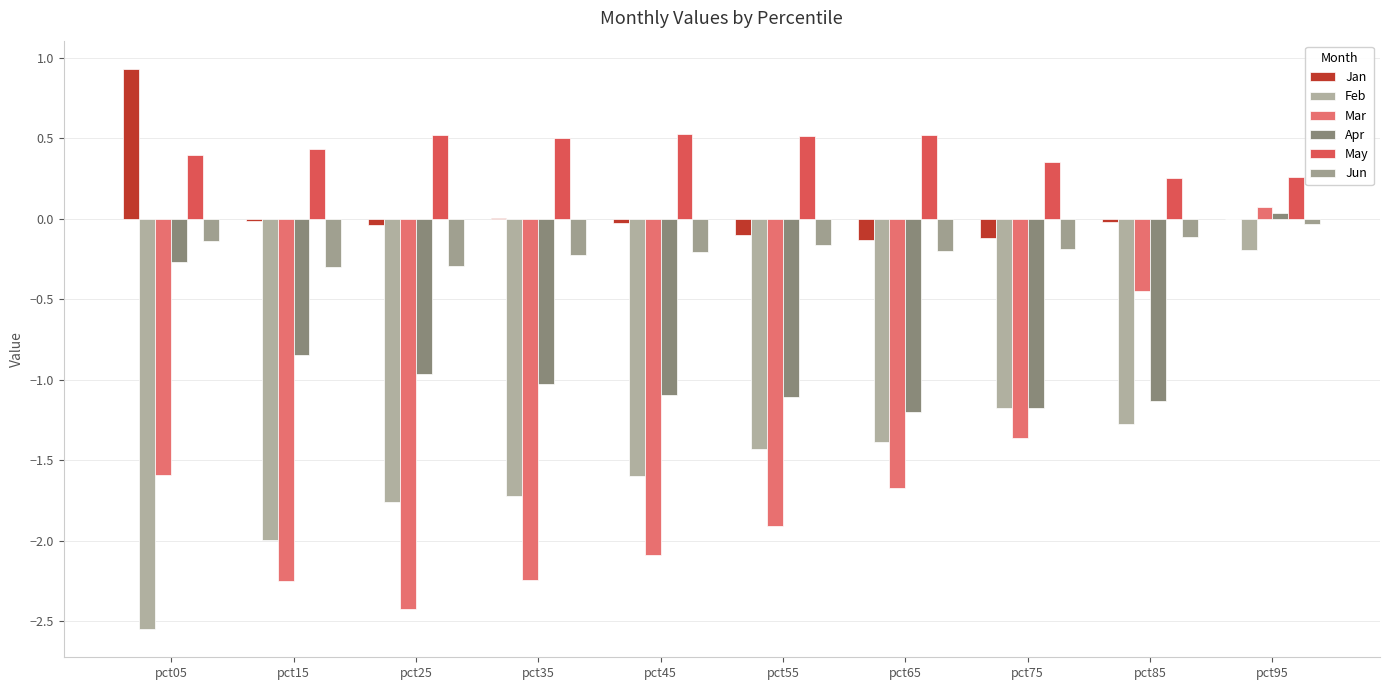

Reading left to right, transcribe all the data shown in this chart.

Jan: pct05=0.9	pct15=-0.0	pct25=-0.0	pct35=0.0	pct45=-0.0	pct55=-0.1	pct65=-0.1	pct75=-0.1	pct85=-0.0	pct95=-0.0
Feb: pct05=-2.6	pct15=-2.0	pct25=-1.8	pct35=-1.7	pct45=-1.6	pct55=-1.4	pct65=-1.4	pct75=-1.2	pct85=-1.3	pct95=-0.2
Mar: pct05=-1.6	pct15=-2.3	pct25=-2.4	pct35=-2.2	pct45=-2.1	pct55=-1.9	pct65=-1.7	pct75=-1.4	pct85=-0.4	pct95=0.1
Apr: pct05=-0.3	pct15=-0.8	pct25=-1.0	pct35=-1.0	pct45=-1.1	pct55=-1.1	pct65=-1.2	pct75=-1.2	pct85=-1.1	pct95=0.0
May: pct05=0.4	pct15=0.4	pct25=0.5	pct35=0.5	pct45=0.5	pct55=0.5	pct65=0.5	pct75=0.4	pct85=0.3	pct95=0.3
Jun: pct05=-0.1	pct15=-0.3	pct25=-0.3	pct35=-0.2	pct45=-0.2	pct55=-0.2	pct65=-0.2	pct75=-0.2	pct85=-0.1	pct95=-0.0